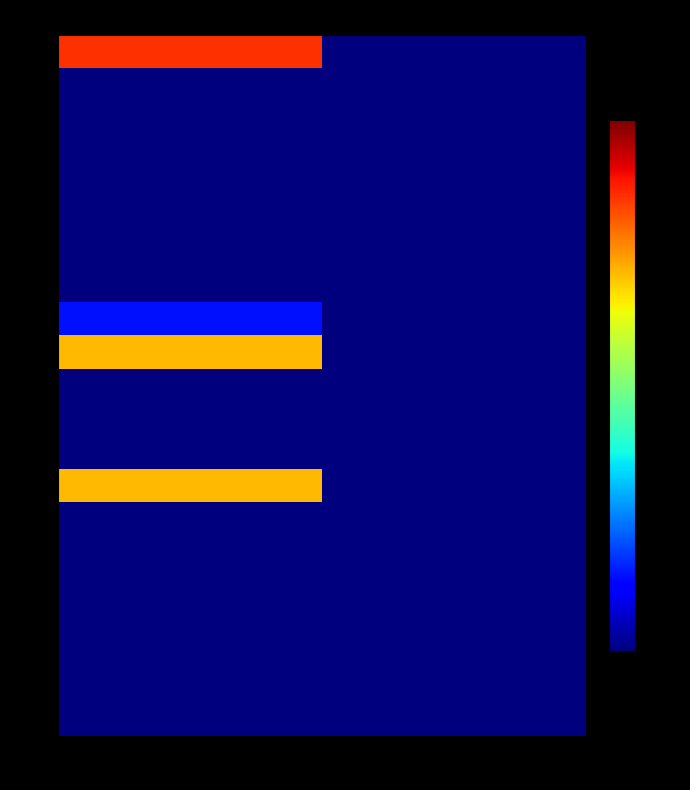

List the series in order of their peak value, lowest first.

88, 96, 101, 102, 108, 123, 129, 166, 170, 173, 176, 178, 180, 181, 185, 187, 188, 137, 159, 174, 84